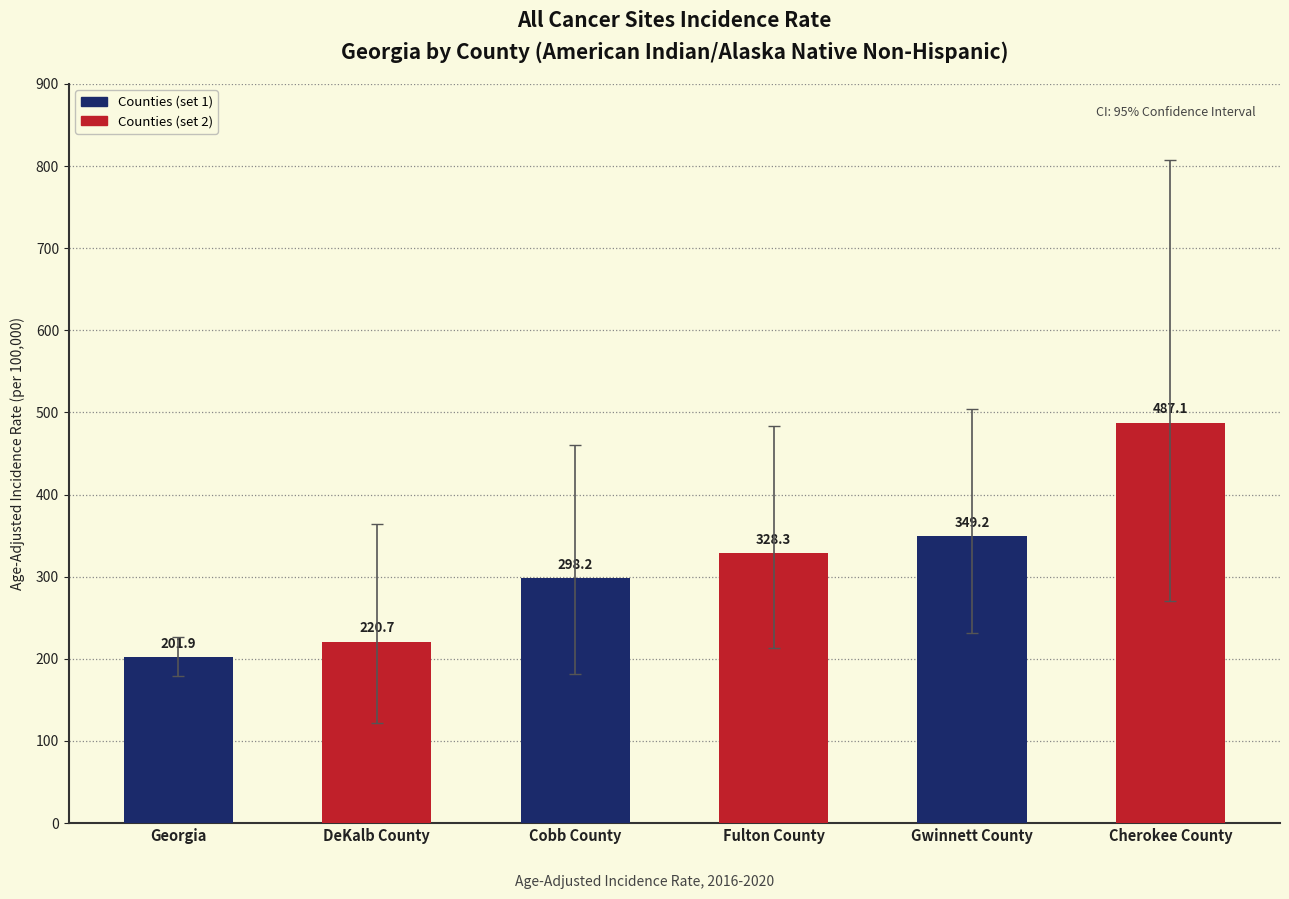

Reading left to right, list all the values displayed in this chart.

201.9	220.7	298.2	328.3	349.2	487.1